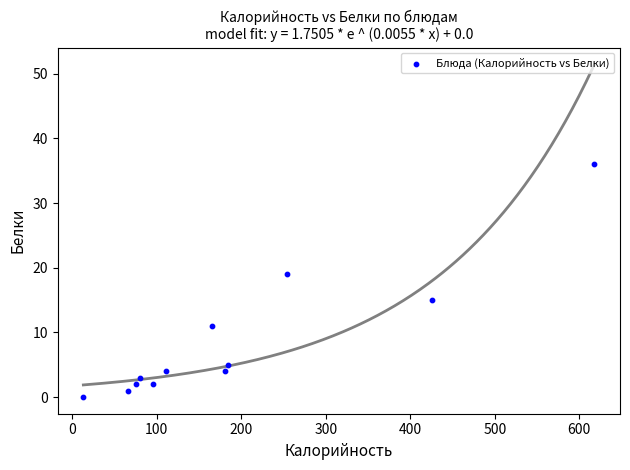

What Y value in the scatter plot is closest to 18?

19